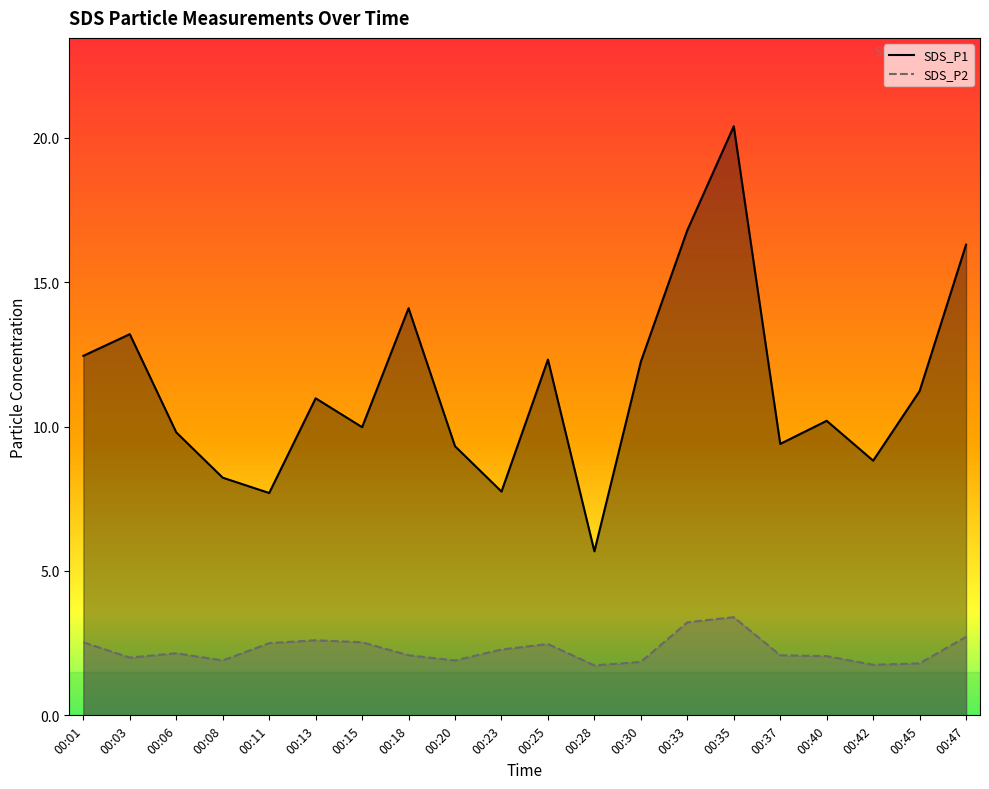

Reading left to right, what are all the values shown in this chart?

SDS_P1: 12.4	13.2	9.8	8.2	7.7	11.0	10.0	14.1	9.3	7.8	12.3	5.7	12.2	16.8	20.4	9.4	10.2	8.8	11.2	16.3
SDS_P2: 2.5	2.0	2.1	1.9	2.5	2.6	2.5	2.1	1.9	2.3	2.5	1.7	1.9	3.2	3.4	2.1	2.0	1.8	1.8	2.7